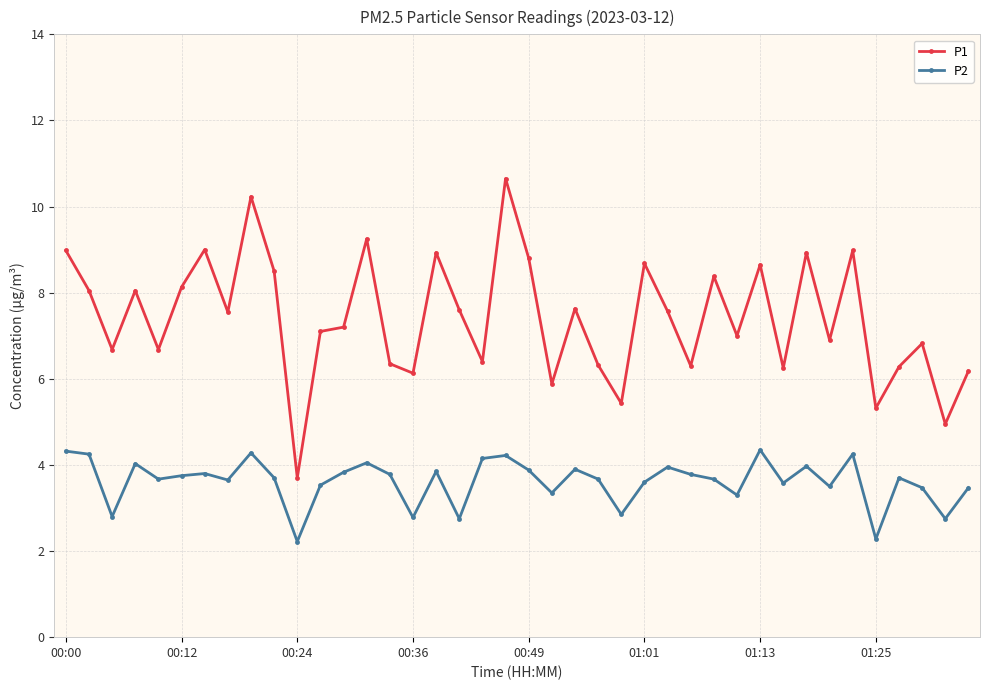

List the series in order of their overall mean, highest first.

P1, P2